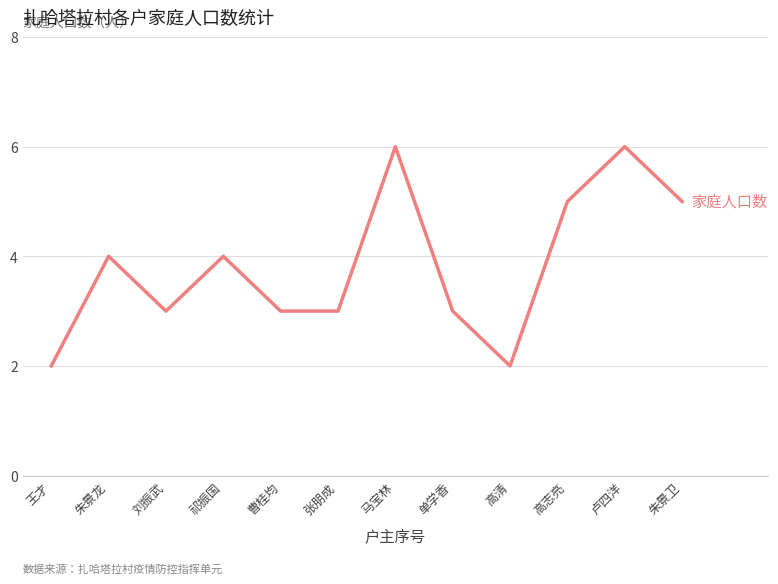

What is the approximate value at 单学香?

3